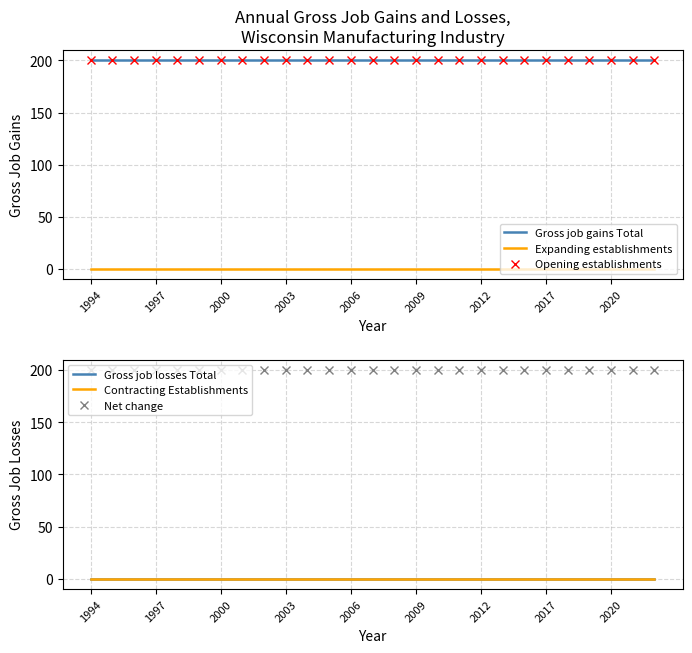

What is the value of the Net change point at the 11th from the left?

200